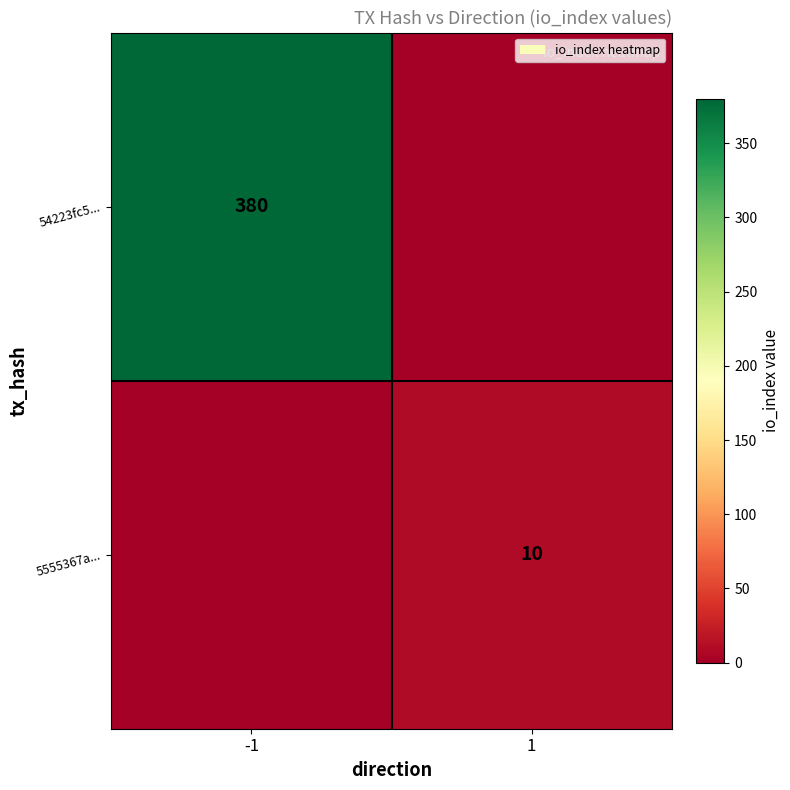

True or false: 54223fc5... has a value of 121 at -1.

False